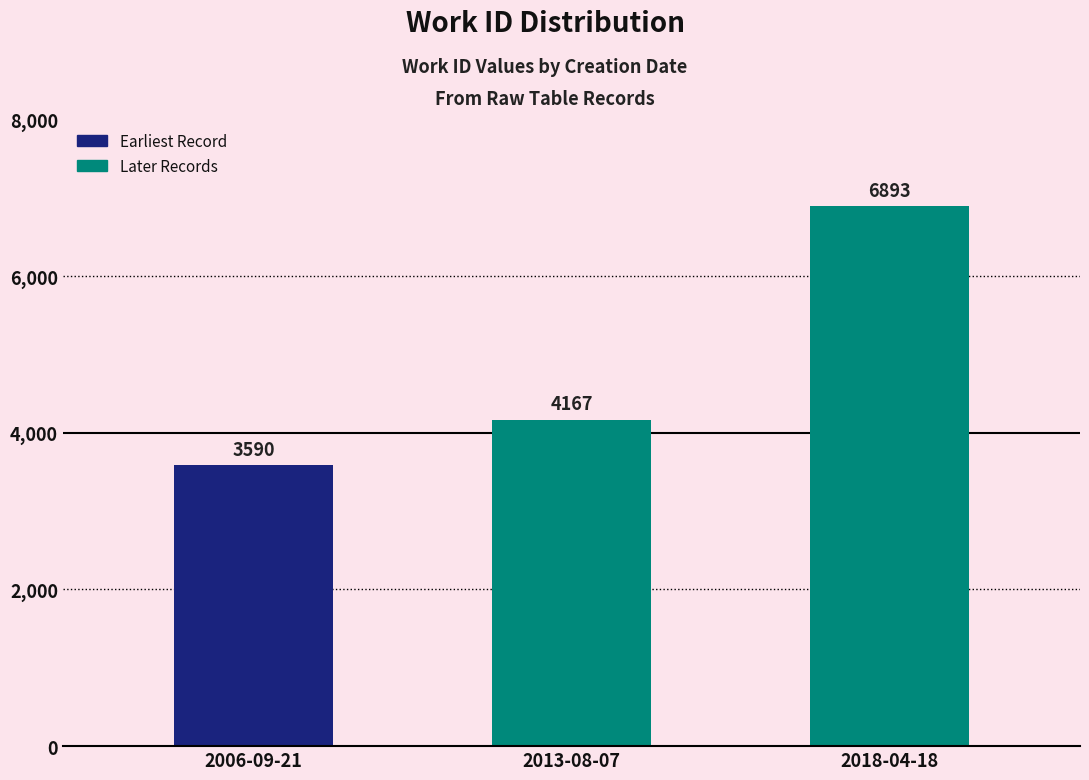

What is the change in value from 2006-09-21 to 2013-08-07?

+577